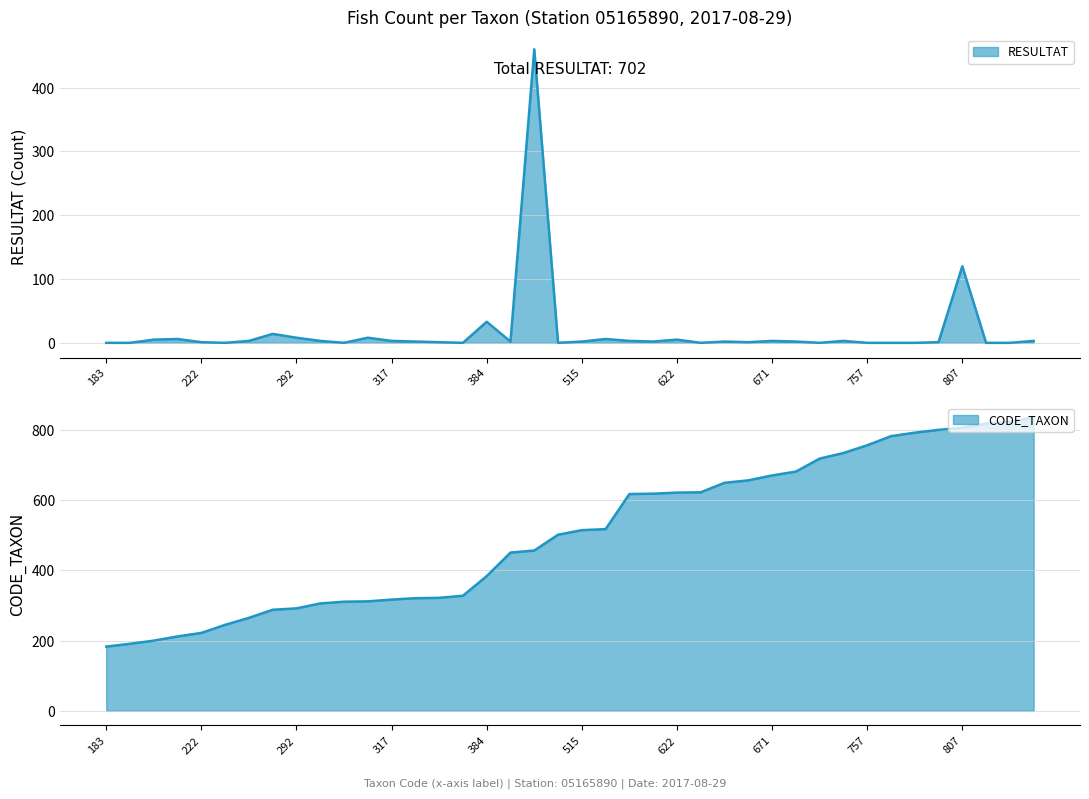

At which label does CODE_TAXON reach its minimum?

183